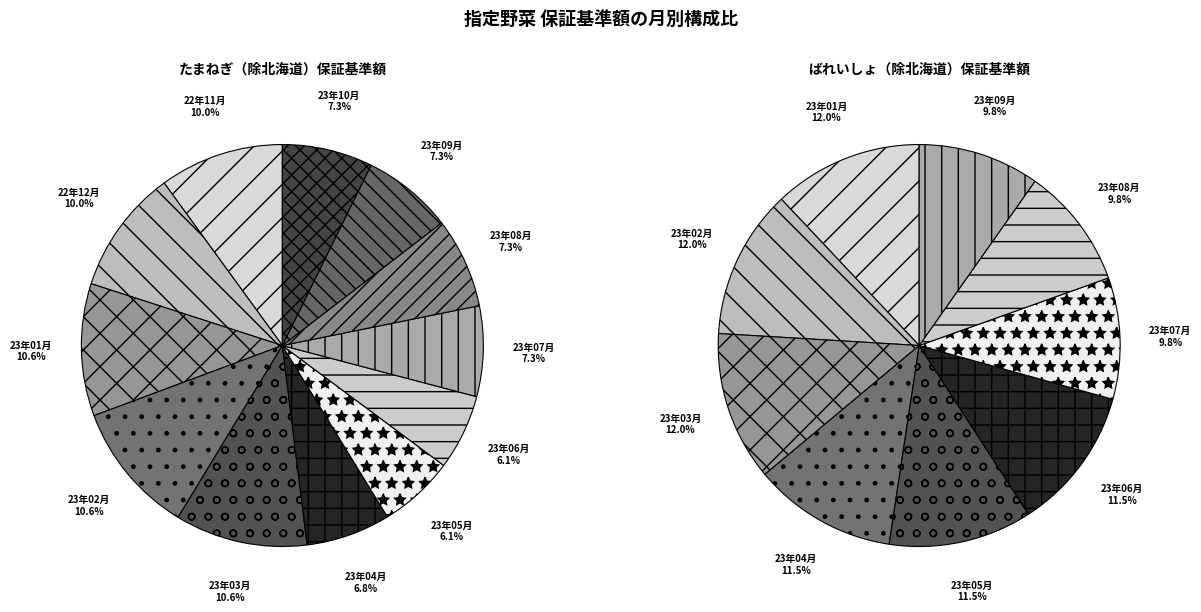

To the nearest percent, what percentage of the pie is 23年03月?

11%